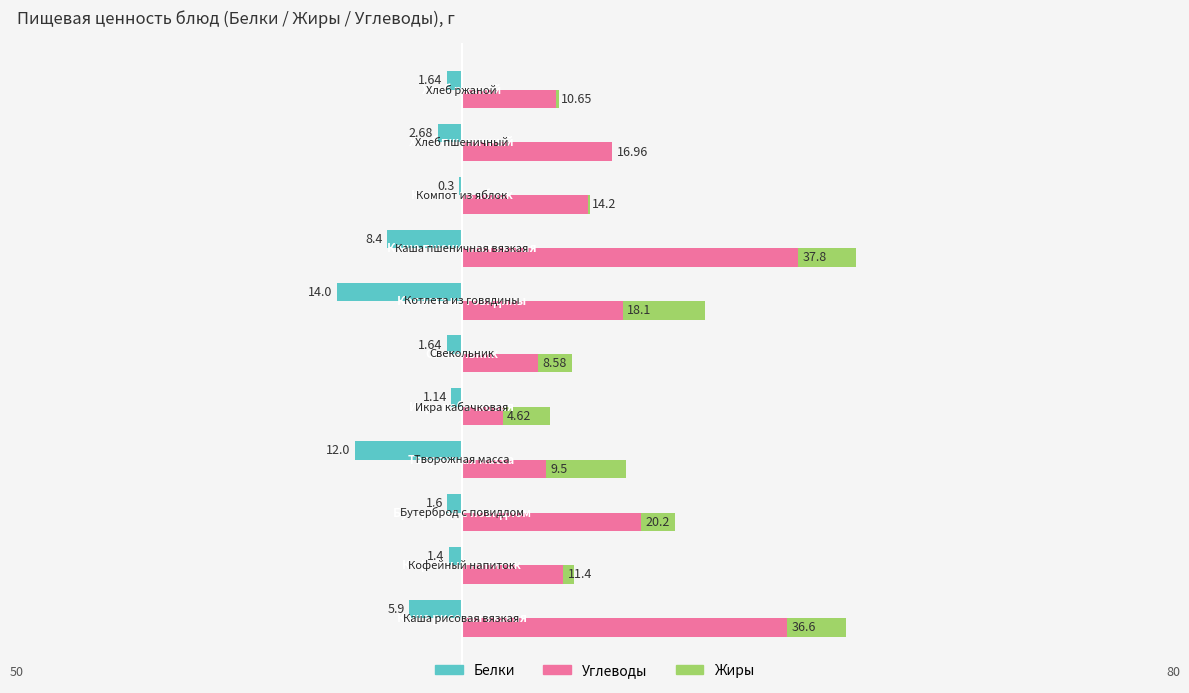

Which series has the largest total across all categories?

Углеводы